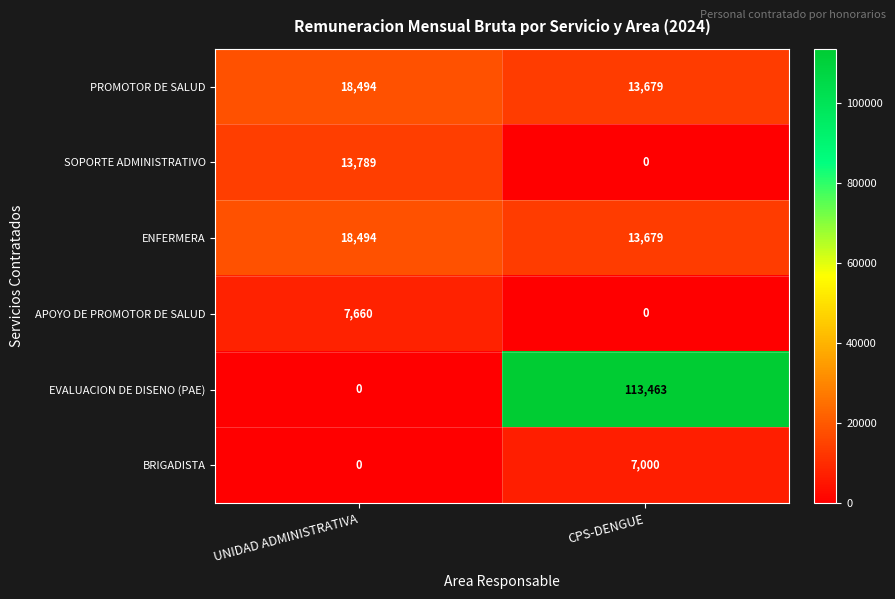

What is the total value across all series at UNIDAD ADMINISTRATIVA?

58437